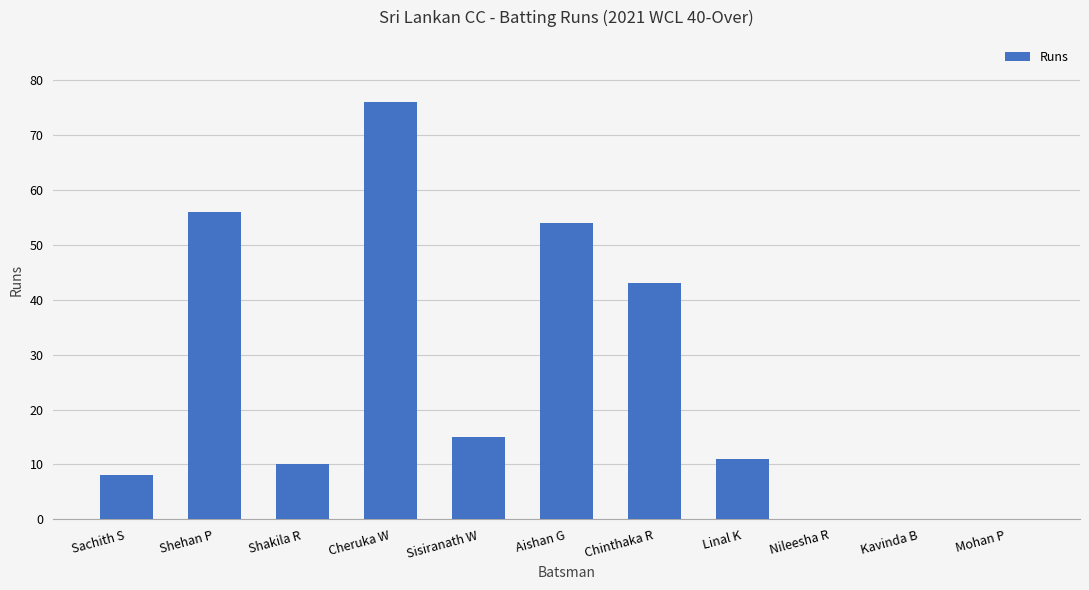

Count the number of categories in the chart.

11